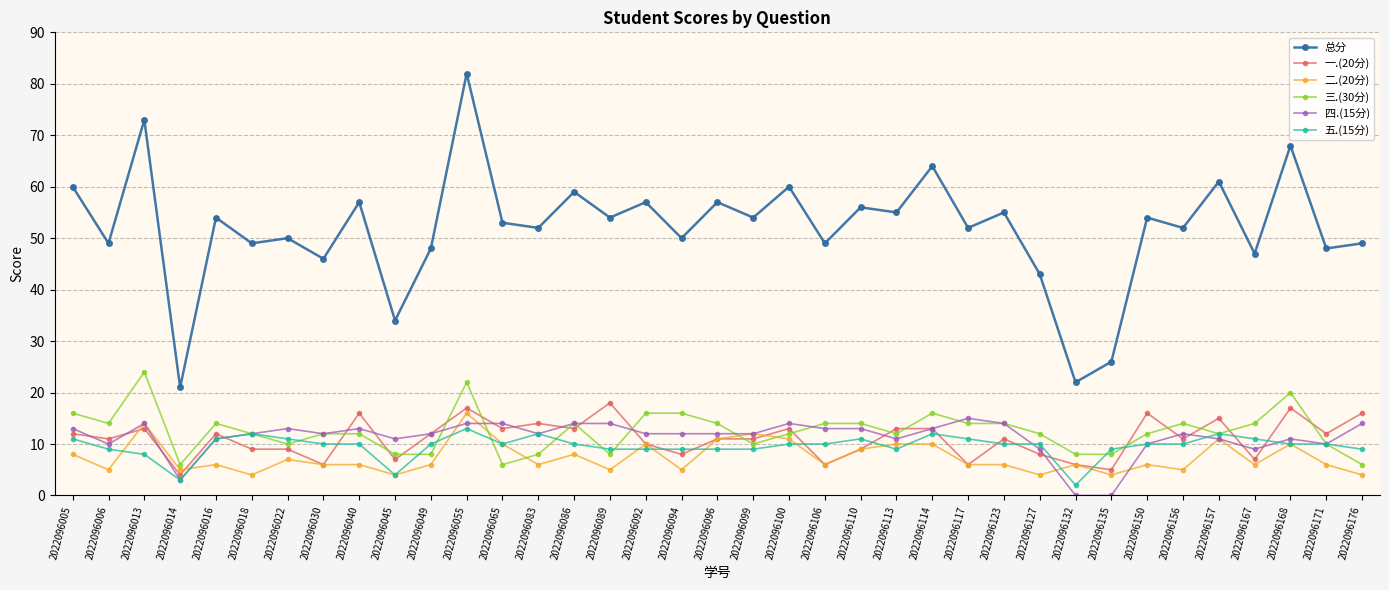

Reading right to left, list all the values displayed in this chart.

总分: 49	48	68	47	61	52	54	26	22	43	55	52	64	55	56	49	60	54	57	50	57	54	59	52	53	82	48	34	57	46	50	49	54	21	73	49	60
一.(20分): 16	12	17	7	15	11	16	5	6	8	11	6	13	13	9	6	13	11	11	8	10	18	13	14	13	17	12	7	16	6	9	9	12	4	13	11	12
二.(20分): 4	6	10	6	11	5	6	4	6	4	6	6	10	10	9	6	11	12	11	5	10	5	8	6	10	16	6	4	6	6	7	4	6	5	14	5	8
三.(30分): 6	10	20	14	12	14	12	8	8	12	14	14	16	12	14	14	12	10	14	16	16	8	14	8	6	22	8	8	12	12	10	12	14	6	24	14	16
四.(15分): 14	10	11	9	11	12	10	0	0	9	14	15	13	11	13	13	14	12	12	12	12	14	14	12	14	14	12	11	13	12	13	12	11	3	14	10	13
五.(15分): 9	10	10	11	12	10	10	9	2	10	10	11	12	9	11	10	10	9	9	9	9	9	10	12	10	13	10	4	10	10	11	12	11	3	8	9	11